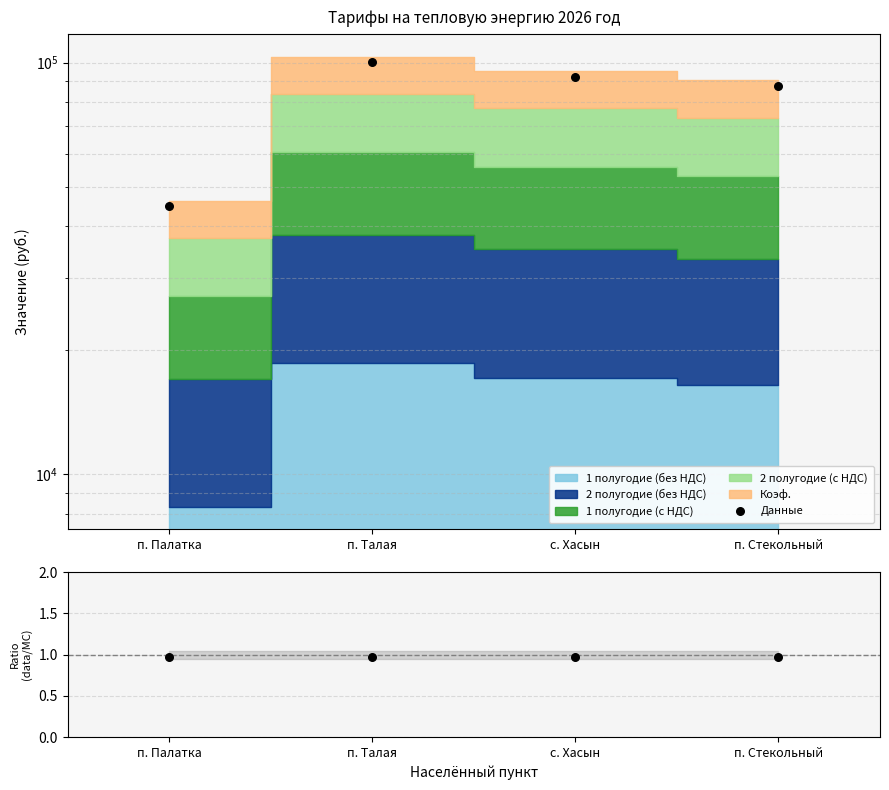

At which category is the sum across all series the highest?

п. Талая